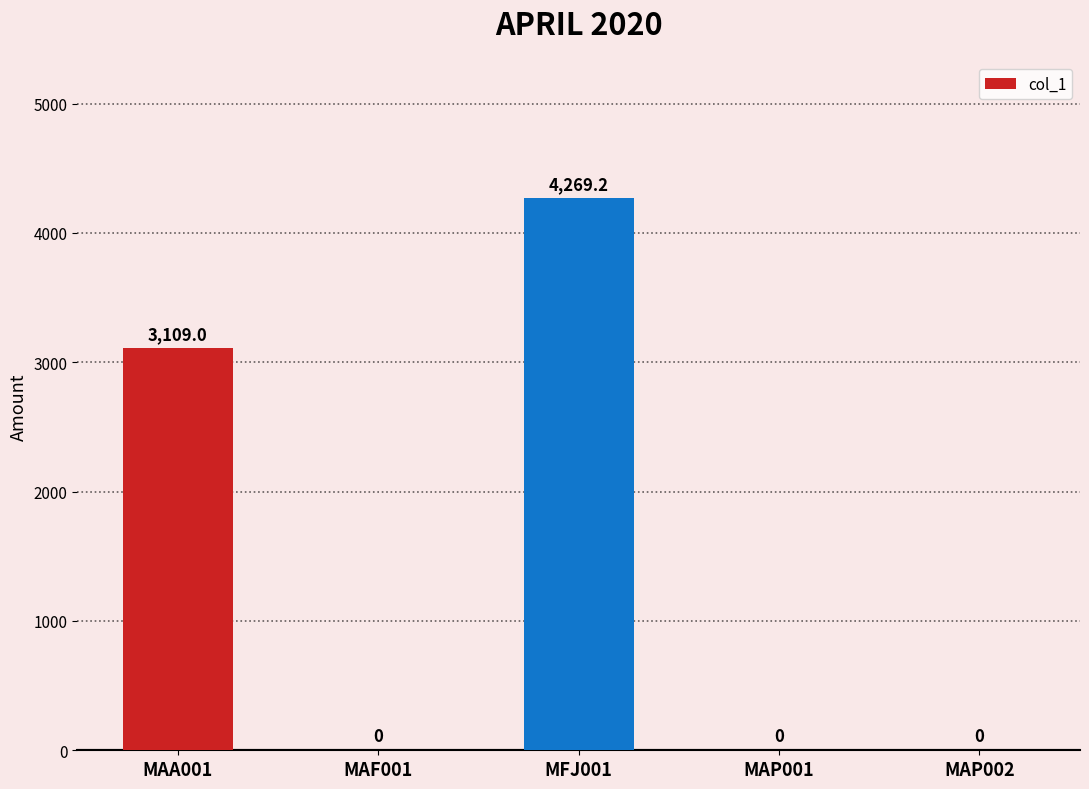

How many data points are above 0?

2